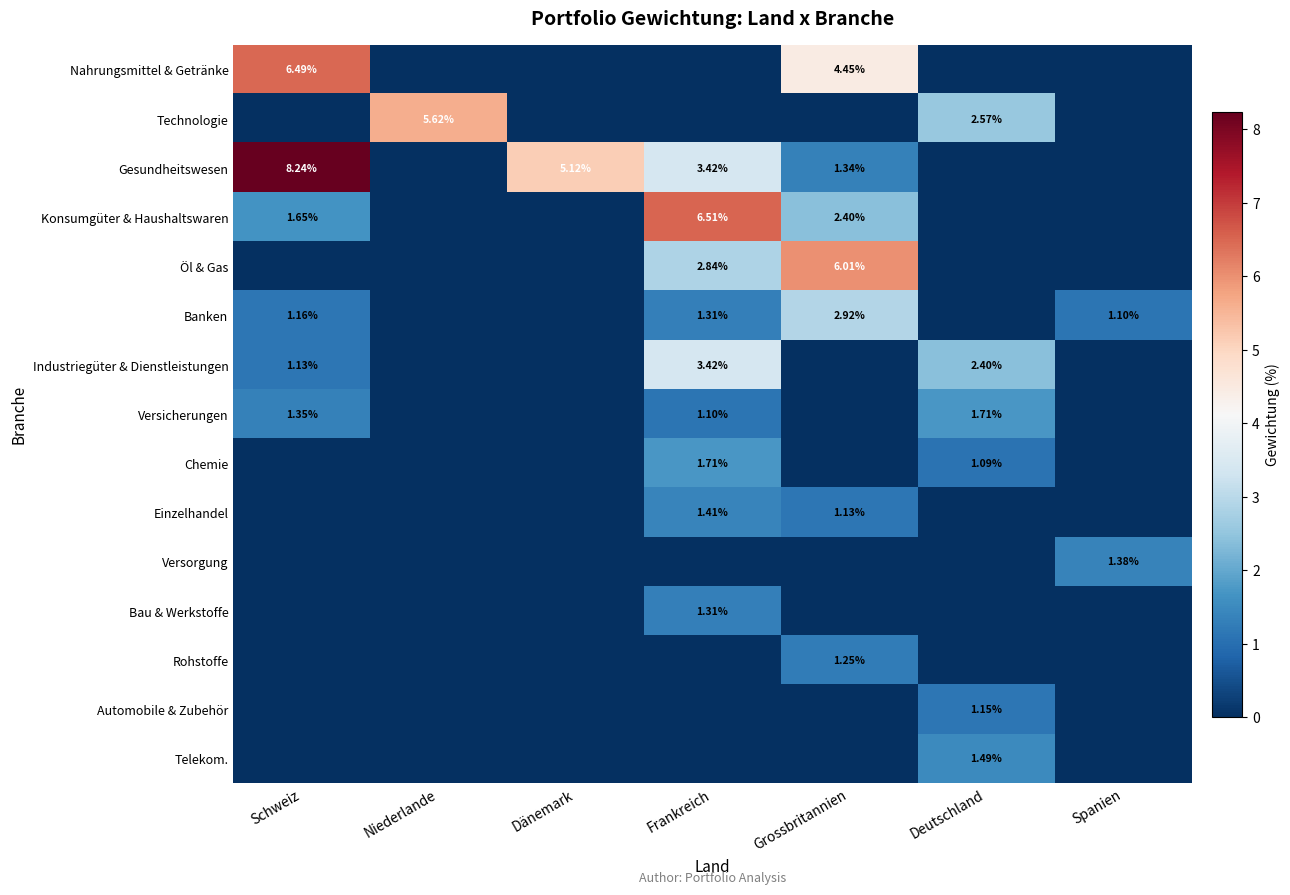

What is the sum of the Konsumgüter & Haushaltswaren values at Niederlande and Grossbritannien?

2.4